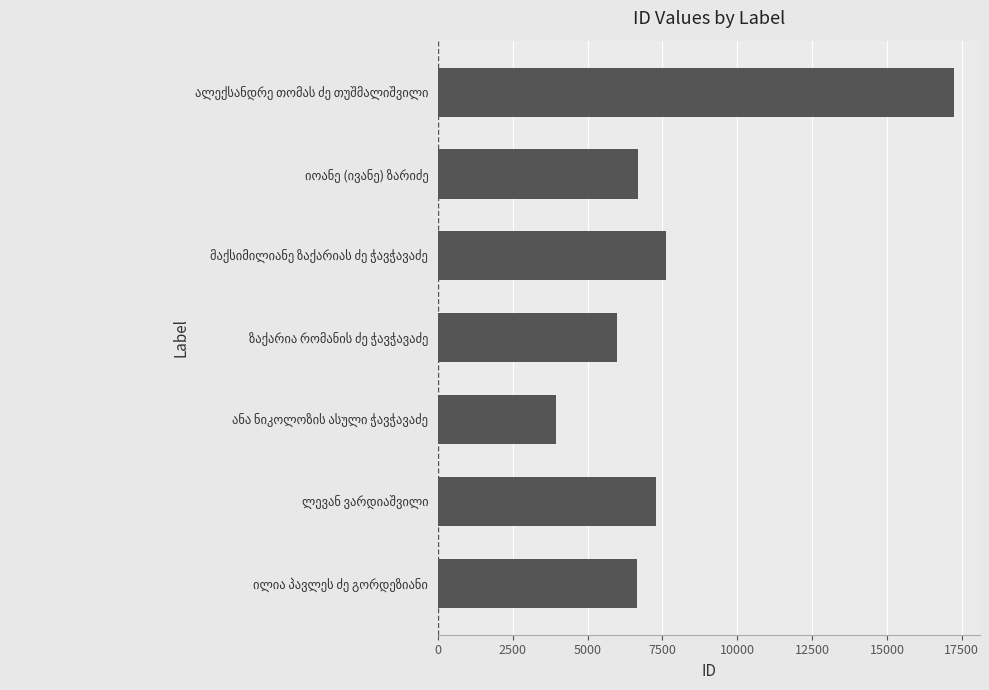

Does the chart contain stacked bars?

No